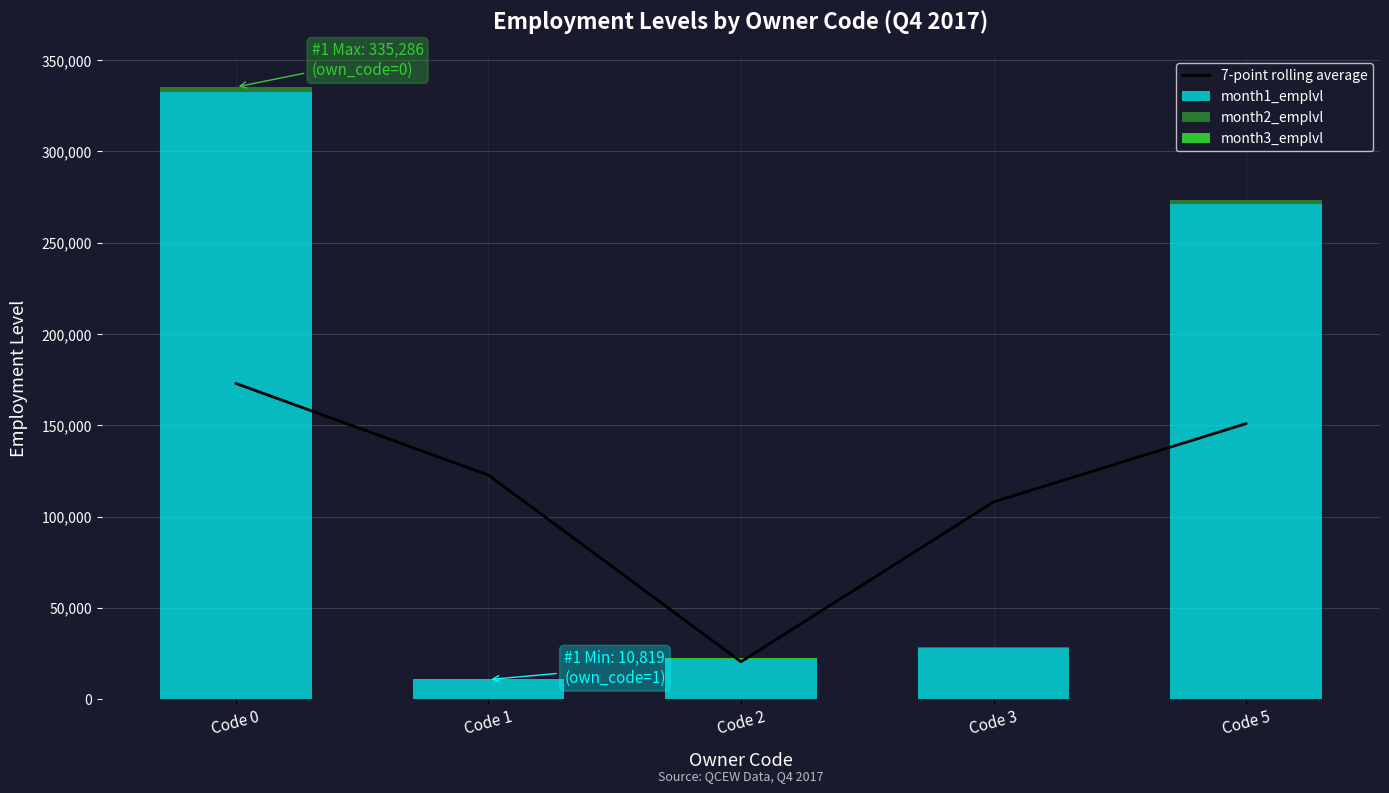

Count the number of data series in this chart.

4